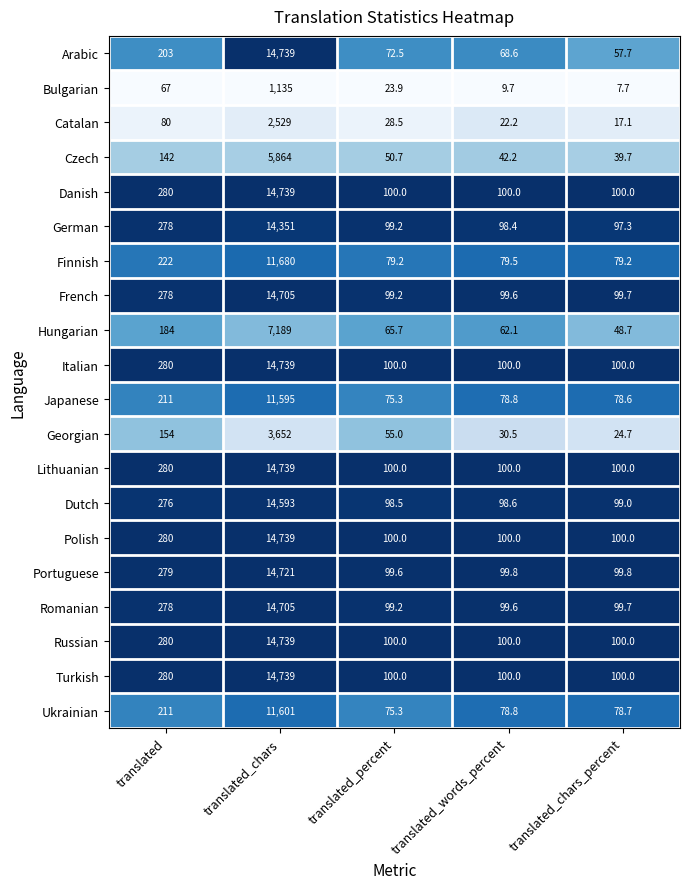

Is the value of Ukrainian at translated_percent greater than the value of Dutch at translated_chars?

No